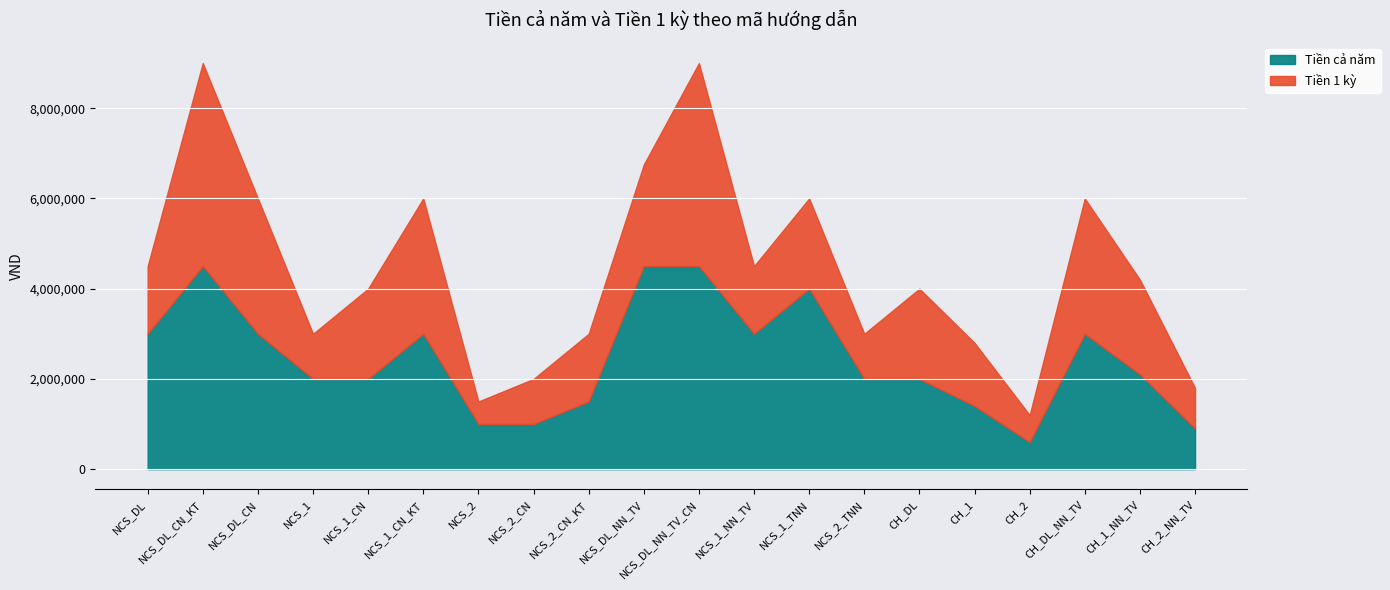

What value does the Tiền 1 kỳ series have at NCS_DL_NN_TV, to the nearest 100?

2250000